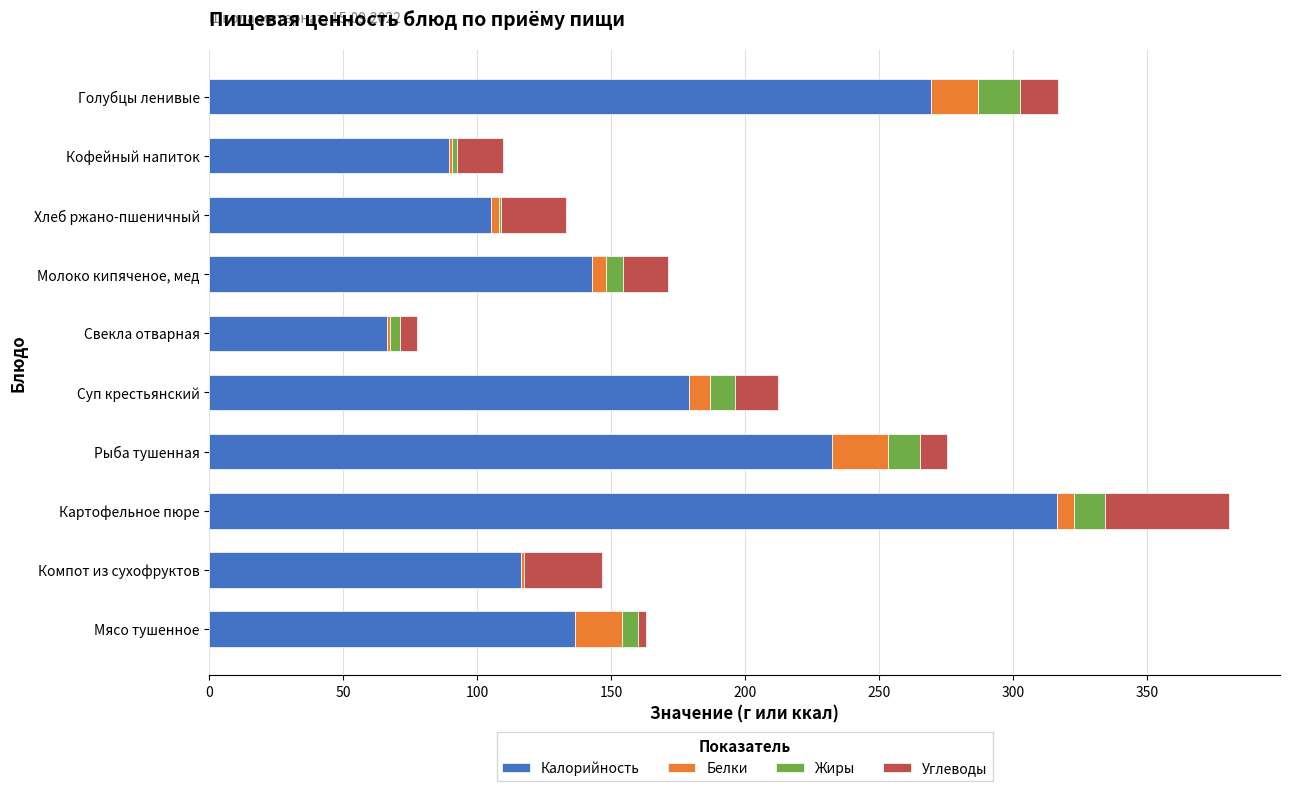

What is the highest value of the Калорийность series?

316.5